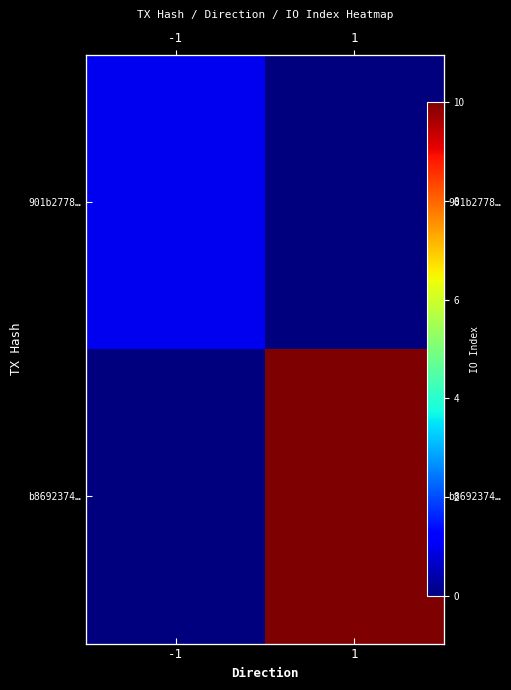

Which series has the largest range (max minus min)?

b8692374…